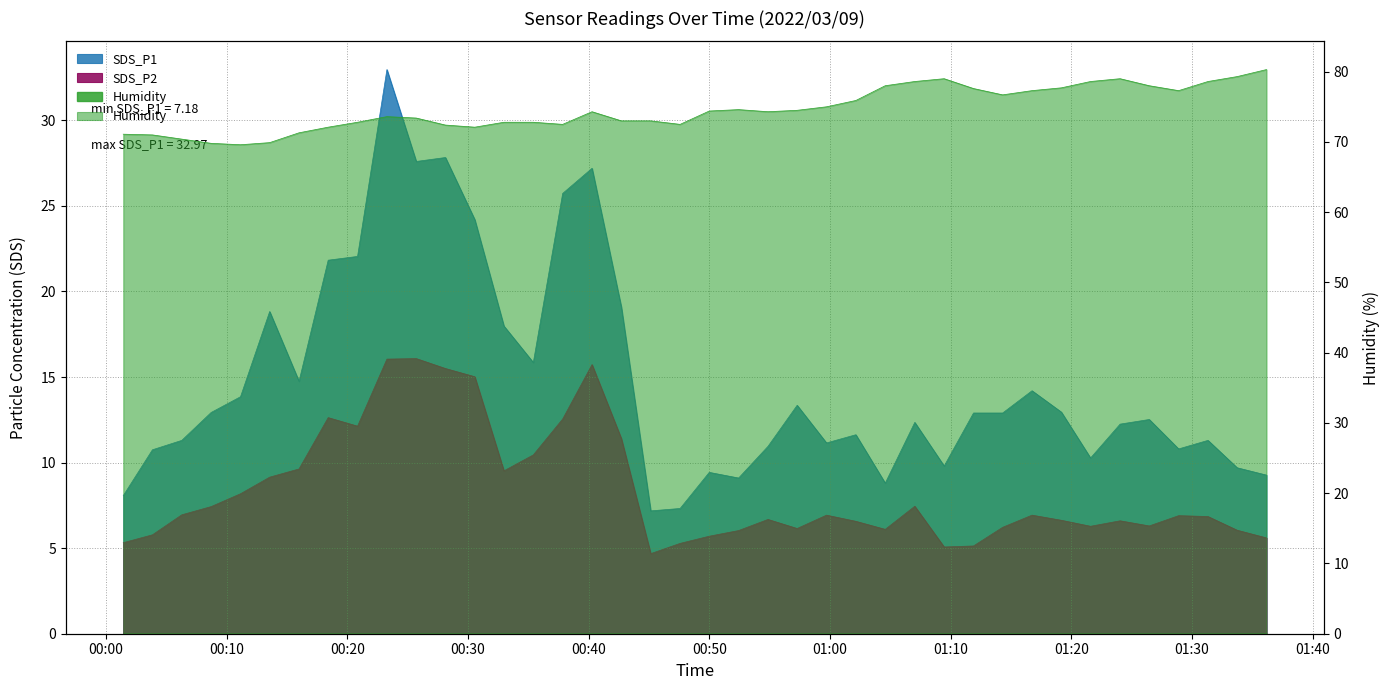

How many lines are shown in the chart?

3